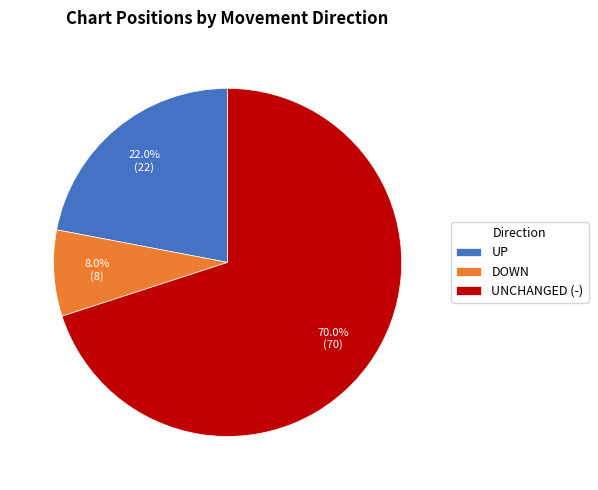

What is the largest slice in the pie chart?

UNCHANGED (-)